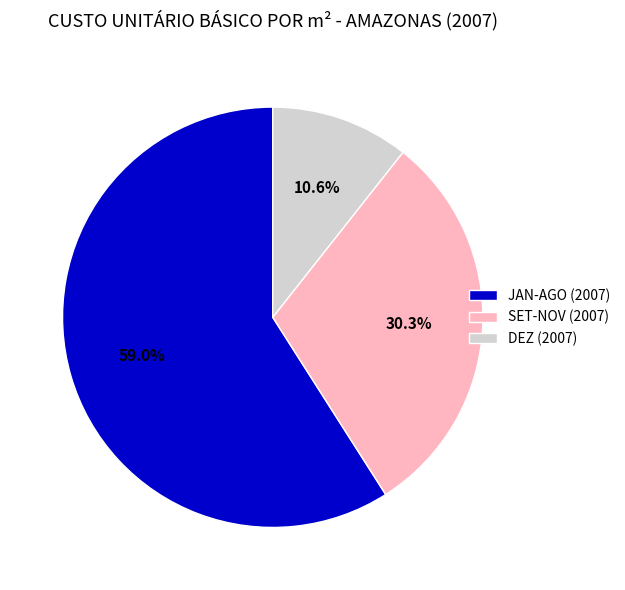

To the nearest percent, what is the difference between the largest and smallest slice percentages?

48%